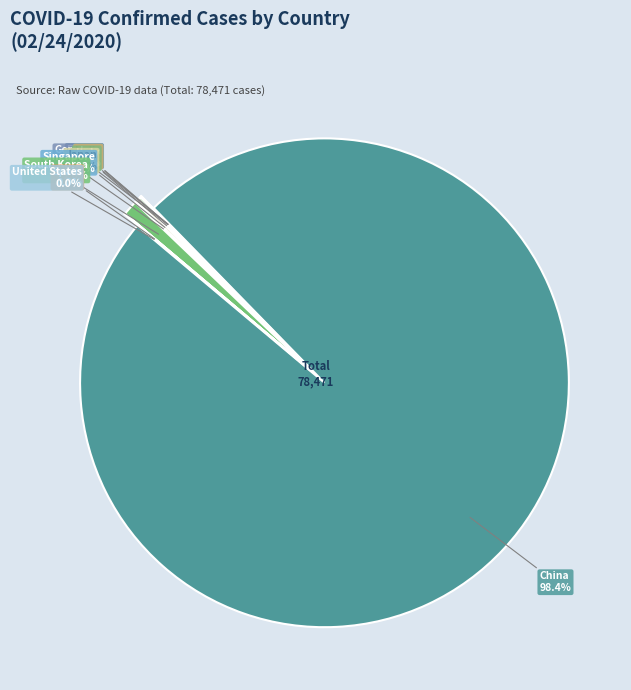

What is the change in value from India to South Korea?

+759